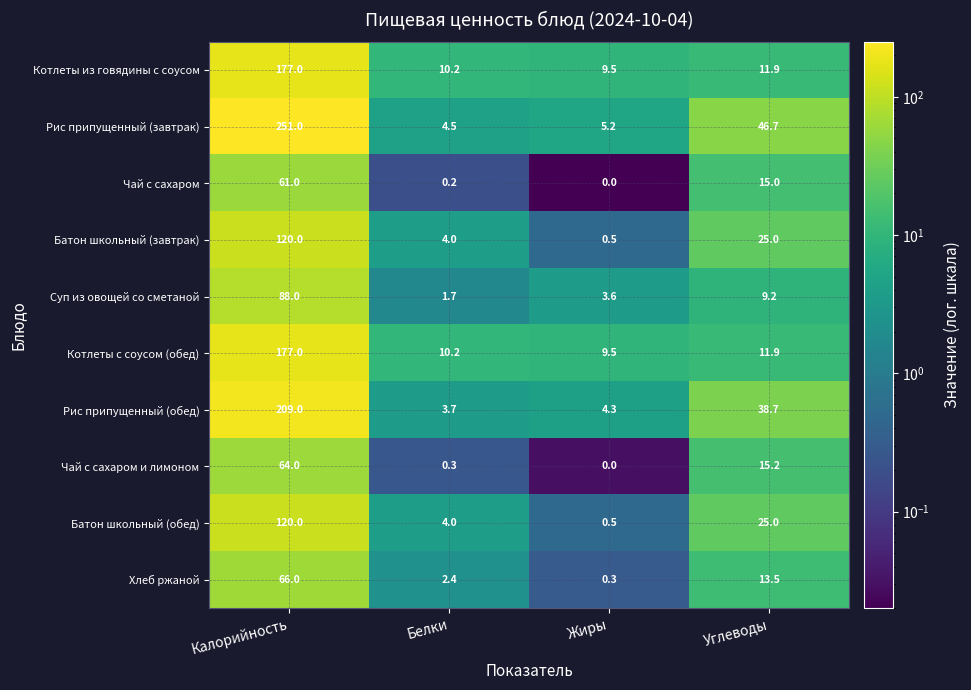

What is the difference between the maximum and minimum values in the Батон школьный (обед) series?

119.5